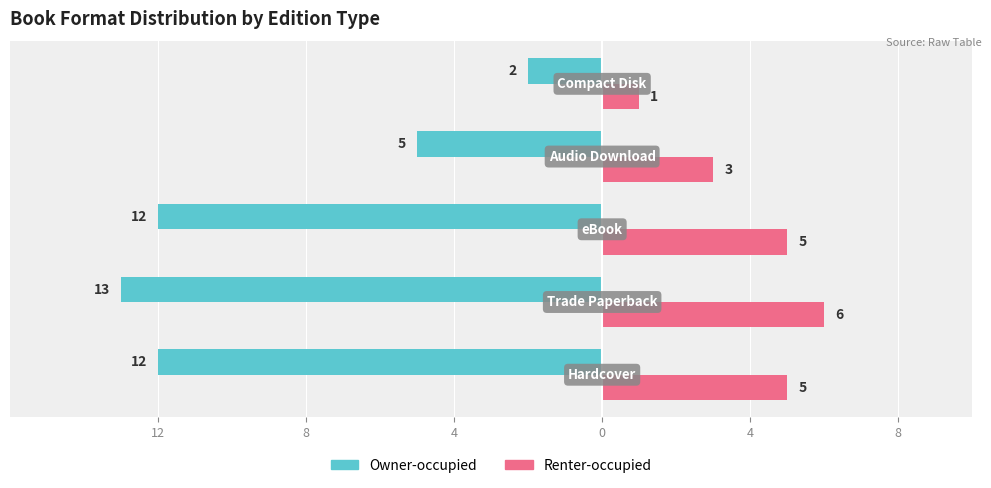

What is the difference between the maximum and minimum values in the Renter-occupied series?

5